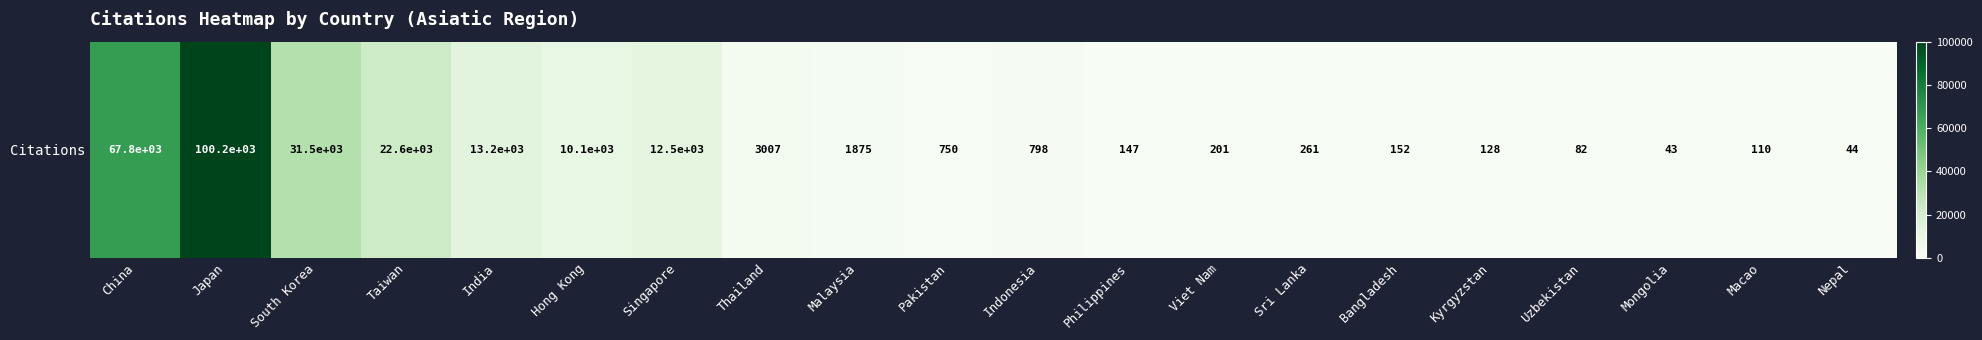

Count the number of categories in the chart.

20